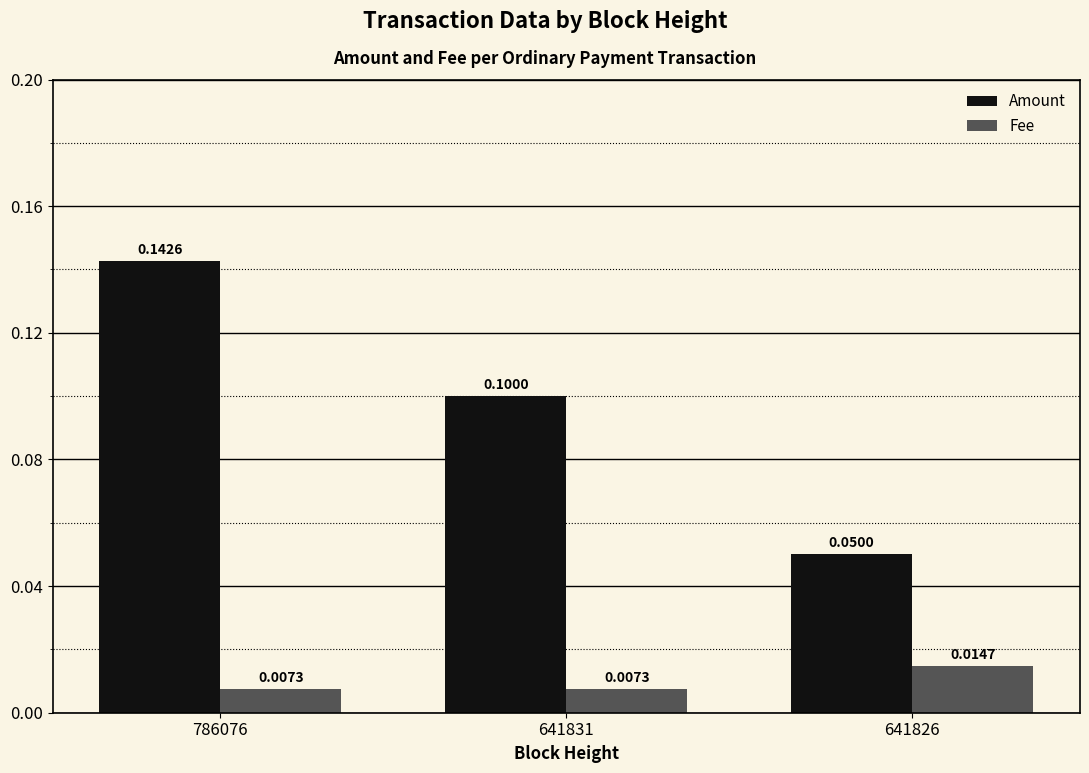

Which series has the largest total across all categories?

Amount